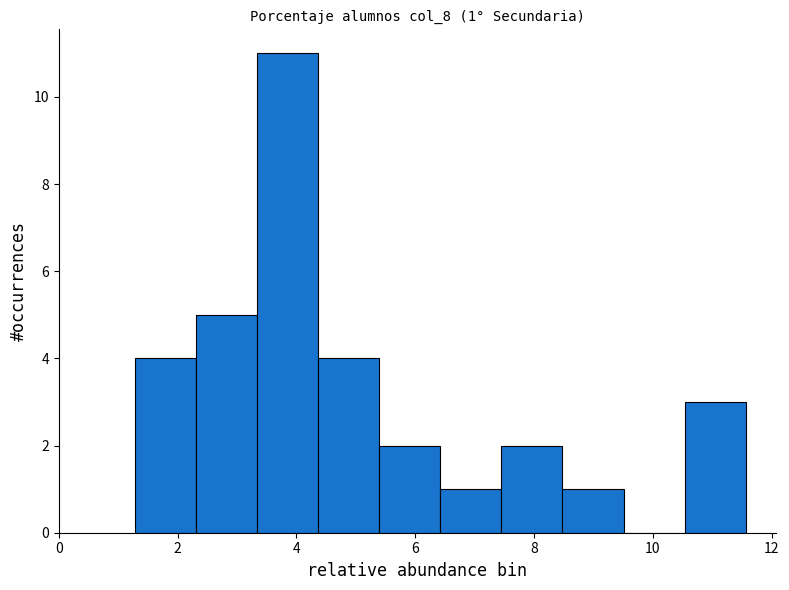

Which range on the x-axis has the tallest bar?

3.4 to 4.4